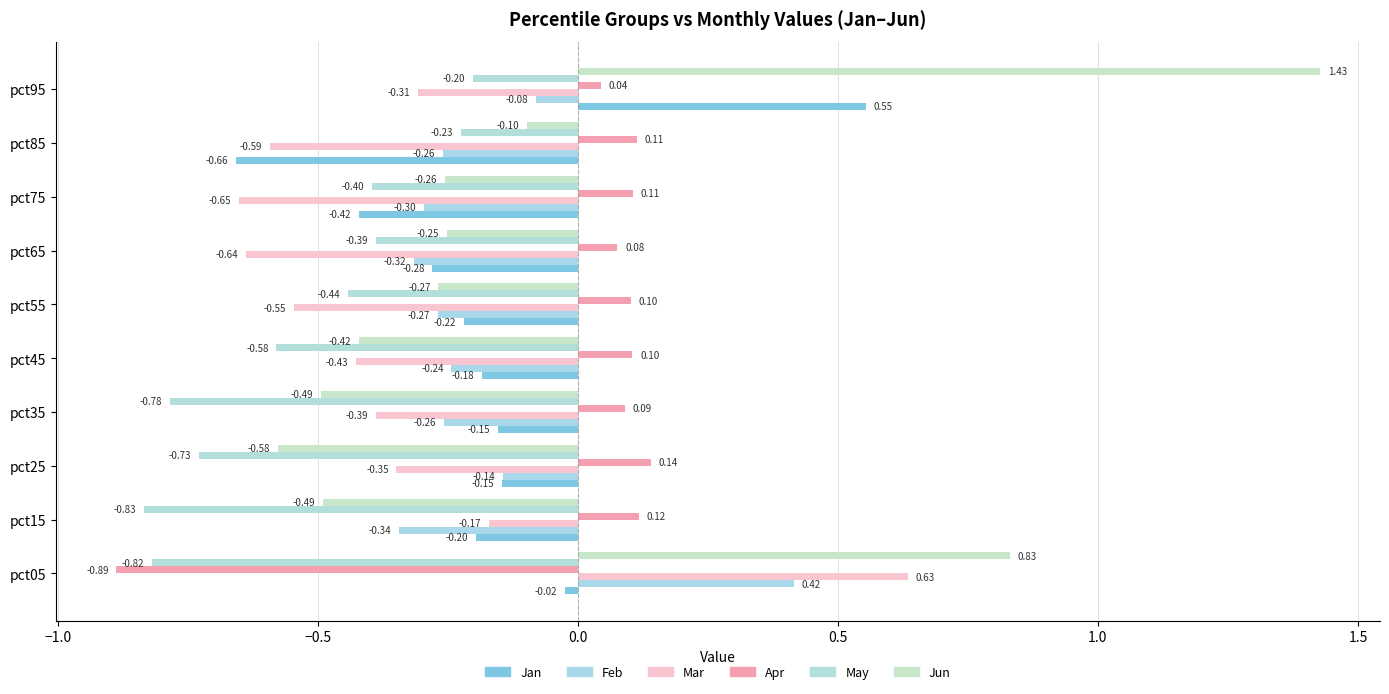

How many data points in Jun are less than 0?

8